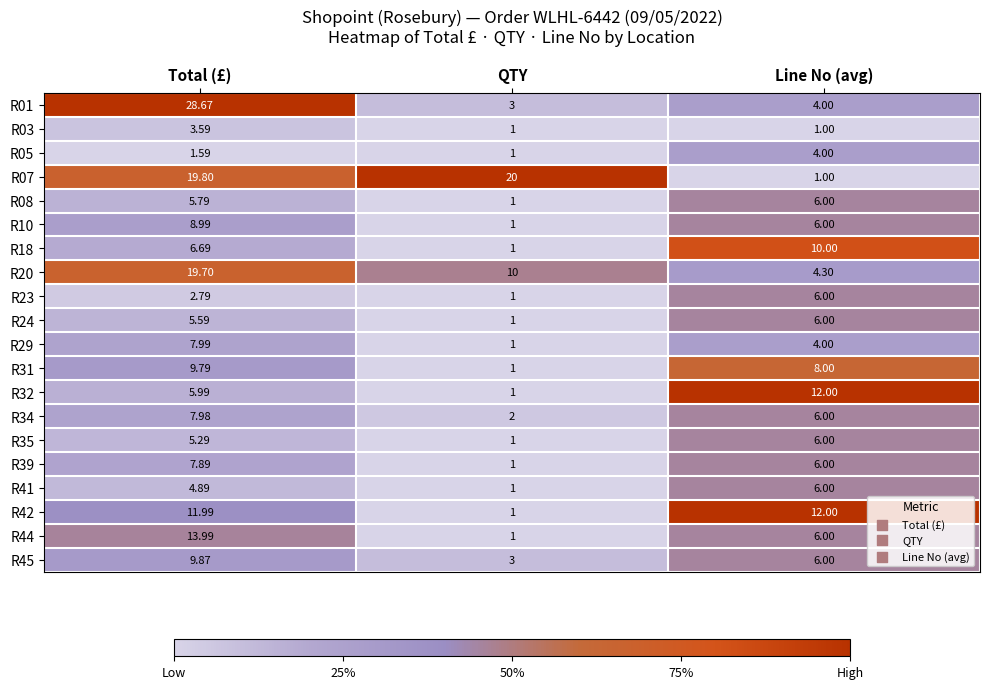

Which category has the highest value in the R34 series?

Total (£)